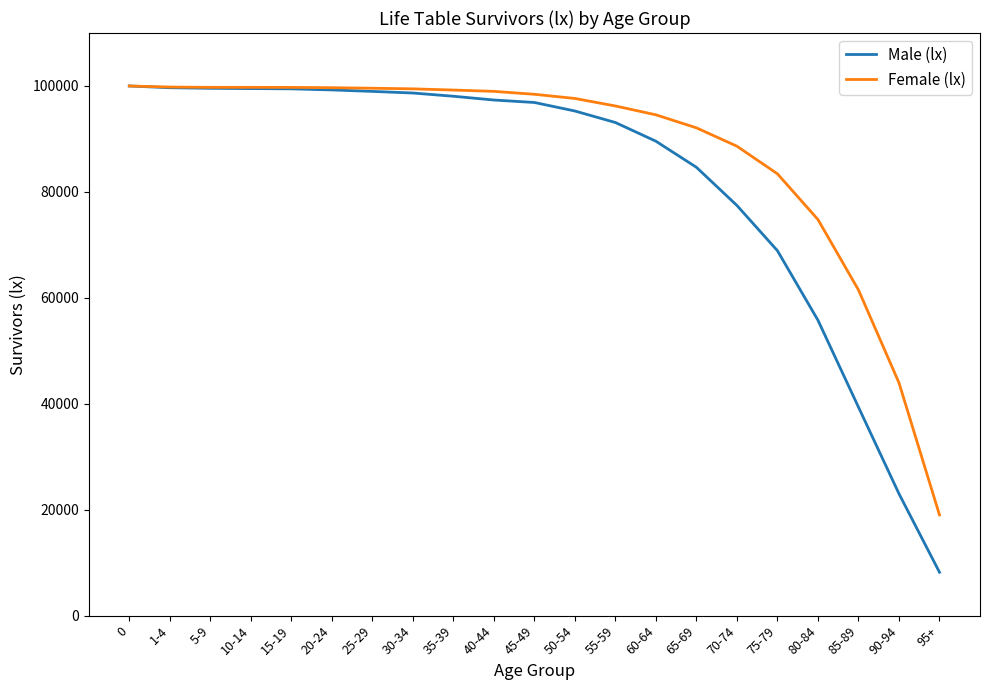

At which category does the chart reach its minimum across all series?

95+